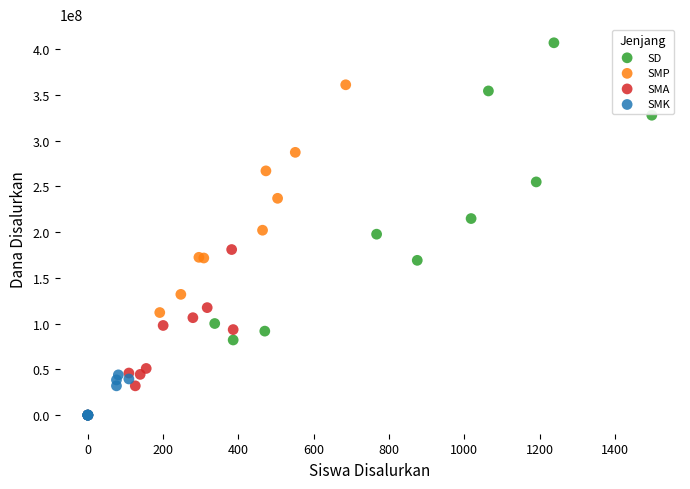

Which series has the widest spread of Y values?

SMP